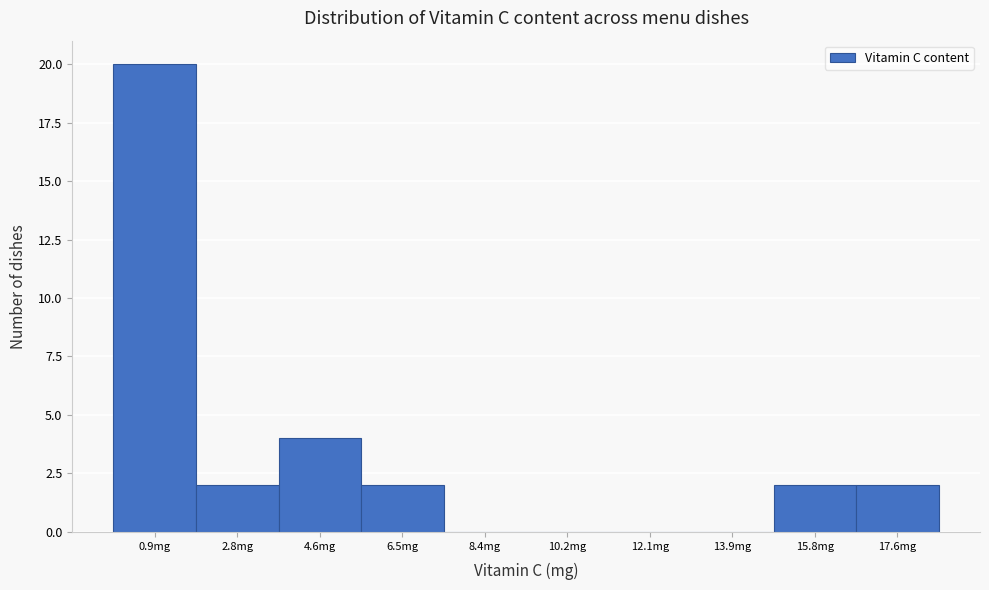

Over which range of the x-axis is the bar tallest?

0.0 to 1.8